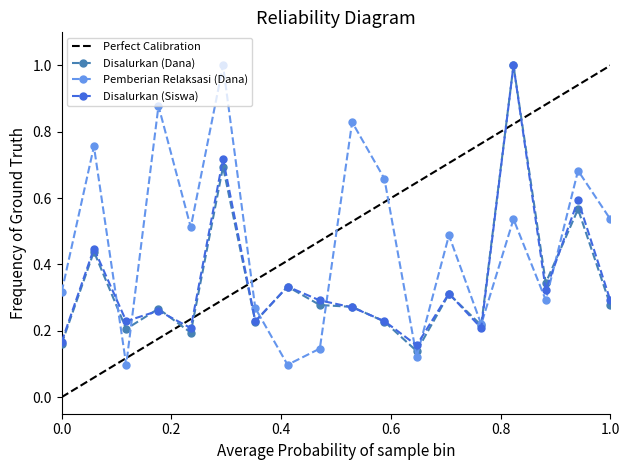

In Pemberian Relaksasi (Dana), how many points are lower than both neighbors (excluding endpoints)?

6